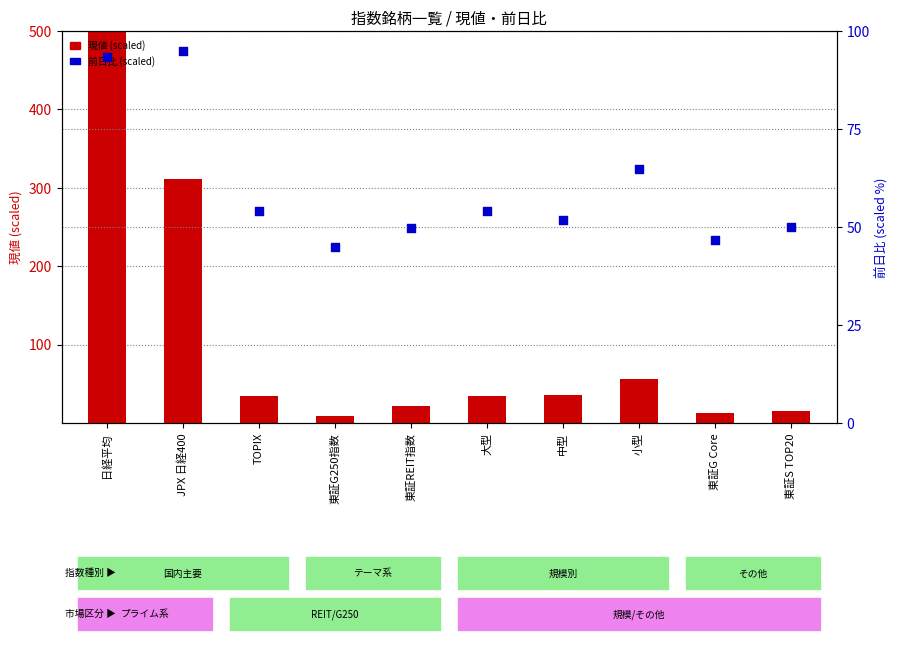

Which series contains the highest Y value?

現値 (scaled)